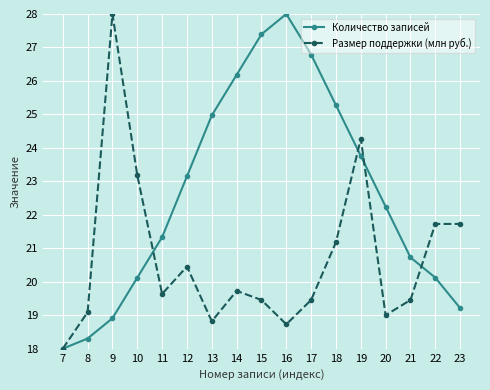

What is the value of the Количество записей point at the 15th from the left?

20.7